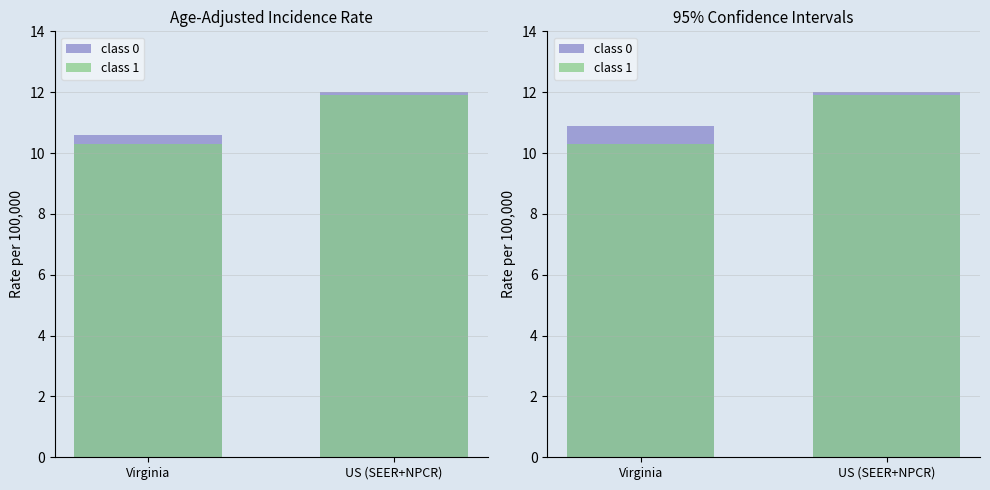

How many data points in class 0 are less than 12?

1